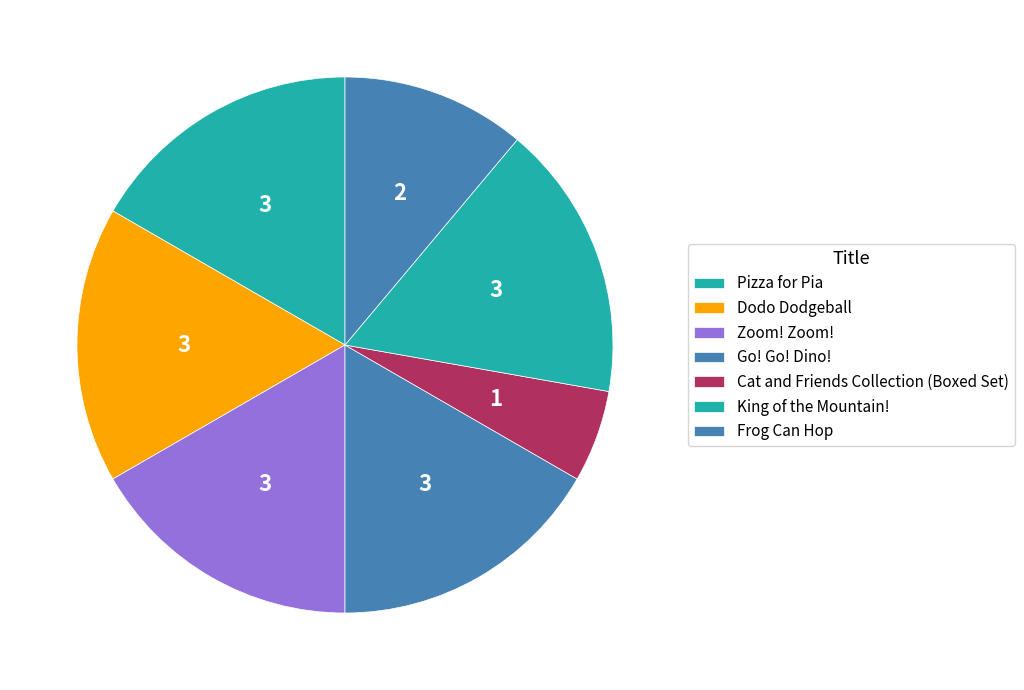

How many segments does this pie chart have?

7